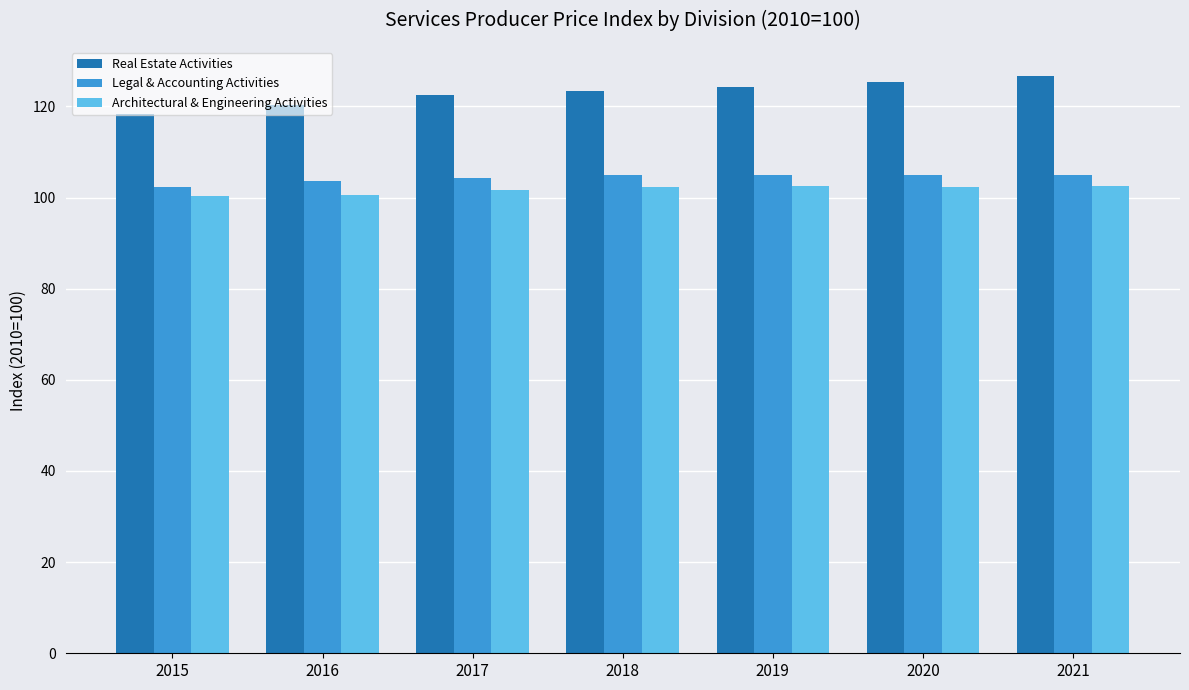

Is the value of Real Estate Activities at 2019 greater than the value of Architectural & Engineering Activities at 2019?

Yes